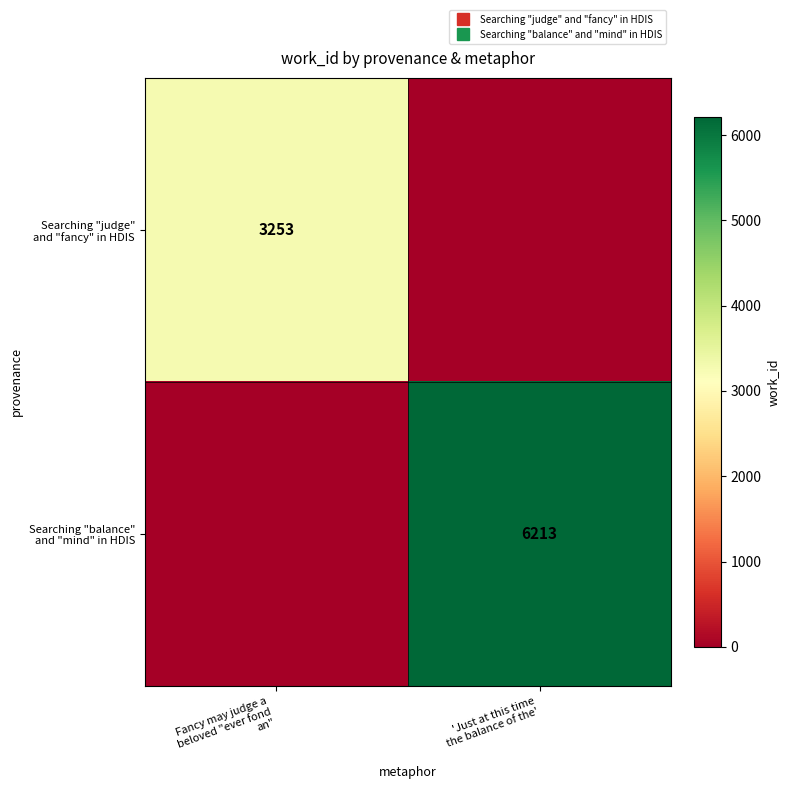

At which label is Searching "judge" and "fancy" in HDIS closest to 1626?

'Just at this time the balance of the'